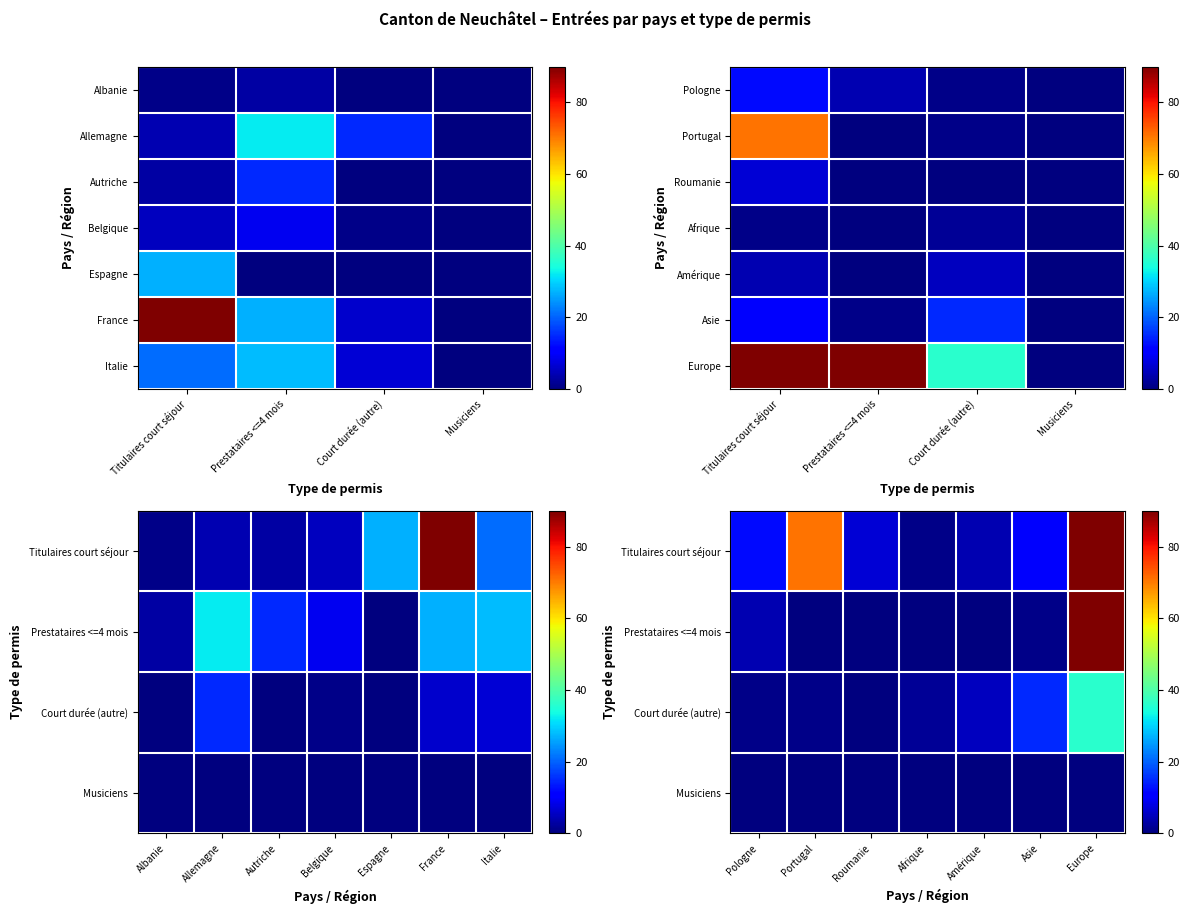

What is the difference between the Italie values at Court durée (autre) and Titulaires court séjour?

14